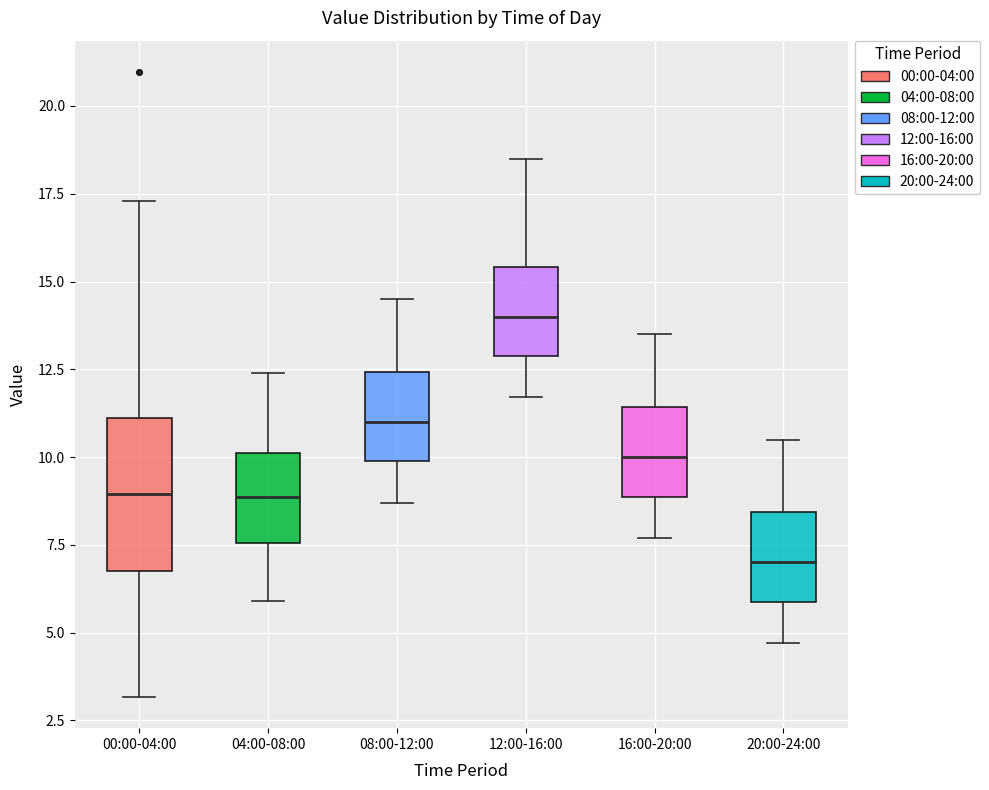

Where is the lower edge of the box for 08:00-12:00 on the y-axis? The values are not printed on the chart, so give them approximately, as read against the axis.

10.0